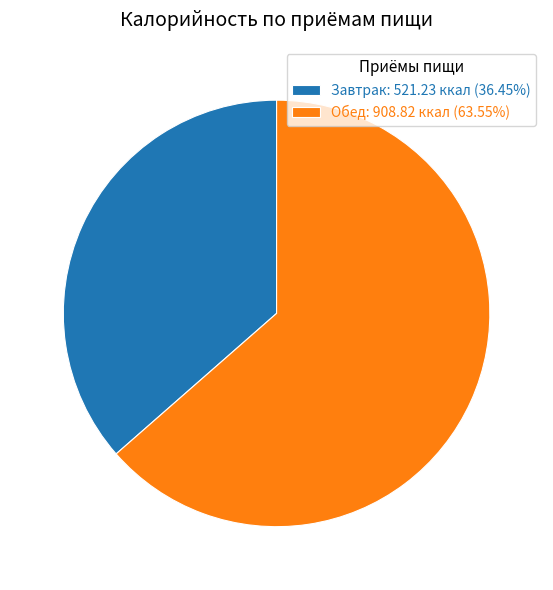

Approximately how many times larger is the value at Обед: 908.82 ккал (63.55%) compared to Завтрак: 521.23 ккал (36.45%)?

1.7